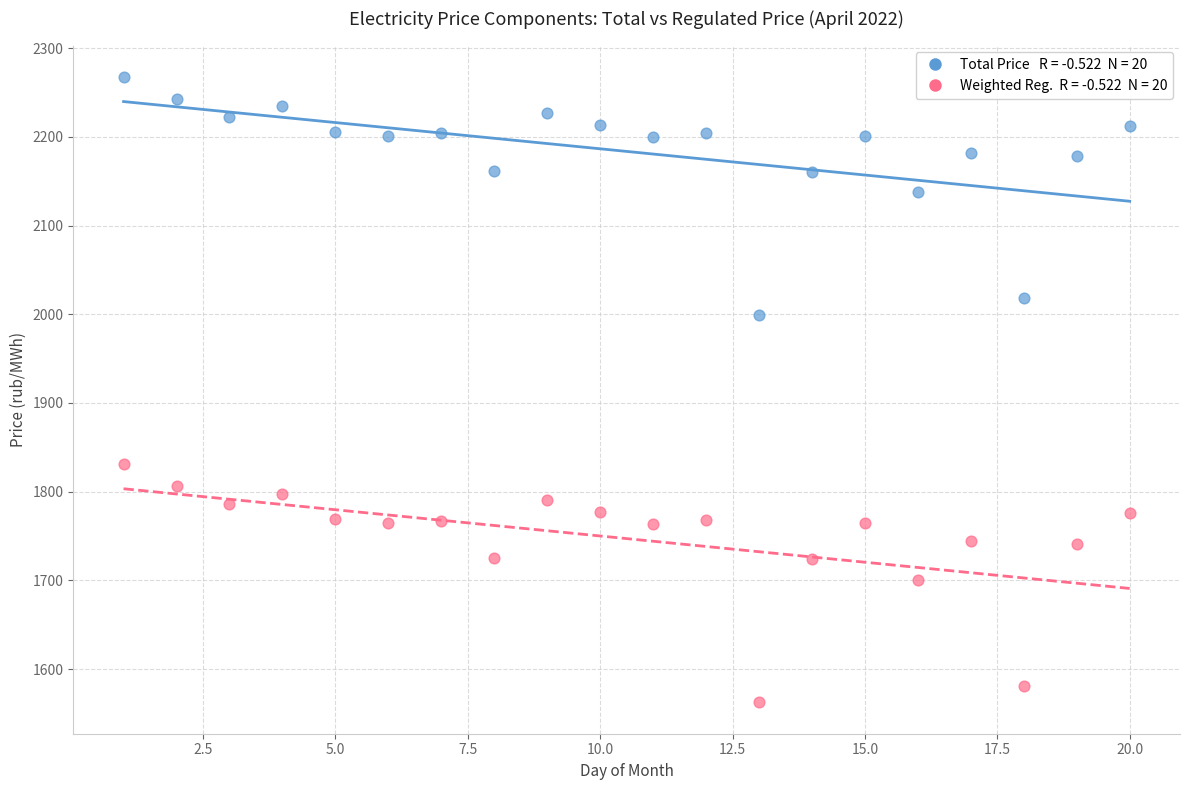

Across all data points, what is the range of X values (max minus min)?

19.0